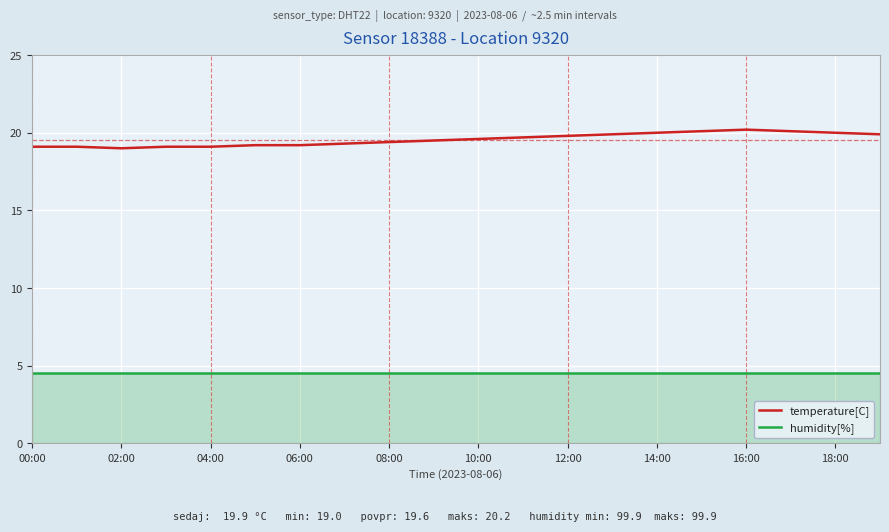

Which series has the largest total across all categories?

temperature[C]